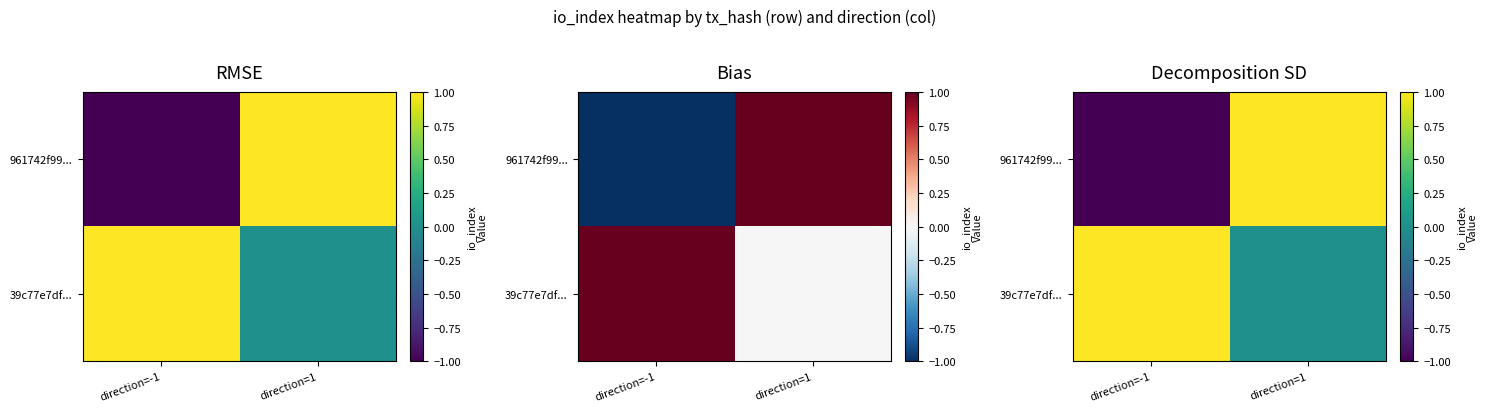

What is the difference between the 961742f99... values at direction=1 and direction=-1?

2